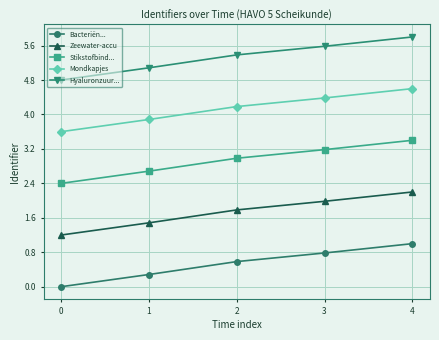

Rank the series by their average value, from highest to lowest.

Hyaluronzuur..., Mondkapjes, Stikstofbind..., Zeewater-accu, Bacteriën...